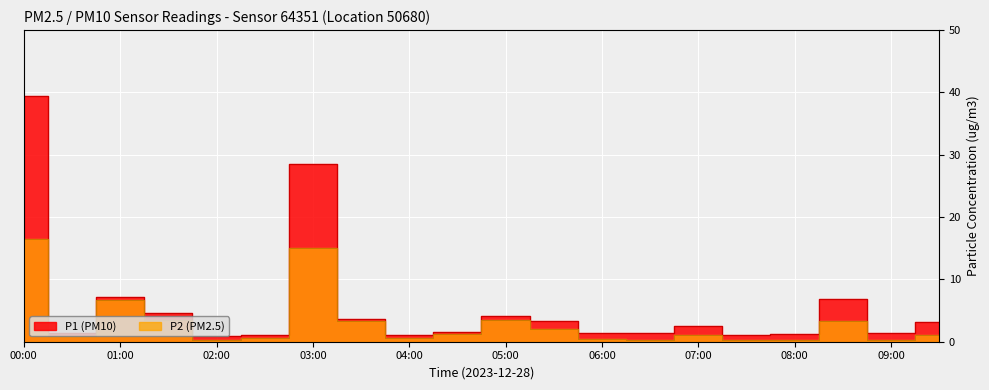

List the series in order of their overall mean, lowest first.

P2, P1